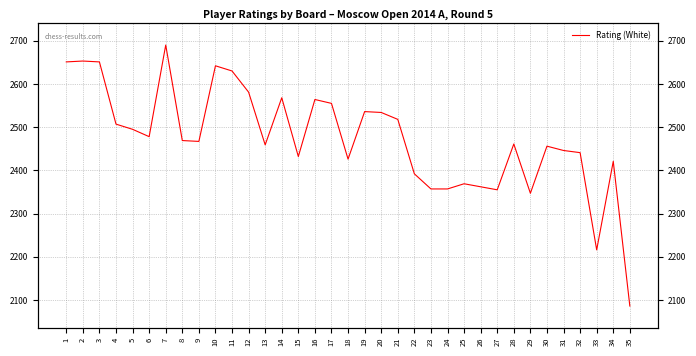

What is the sum of the values at 15 and 12?

5013